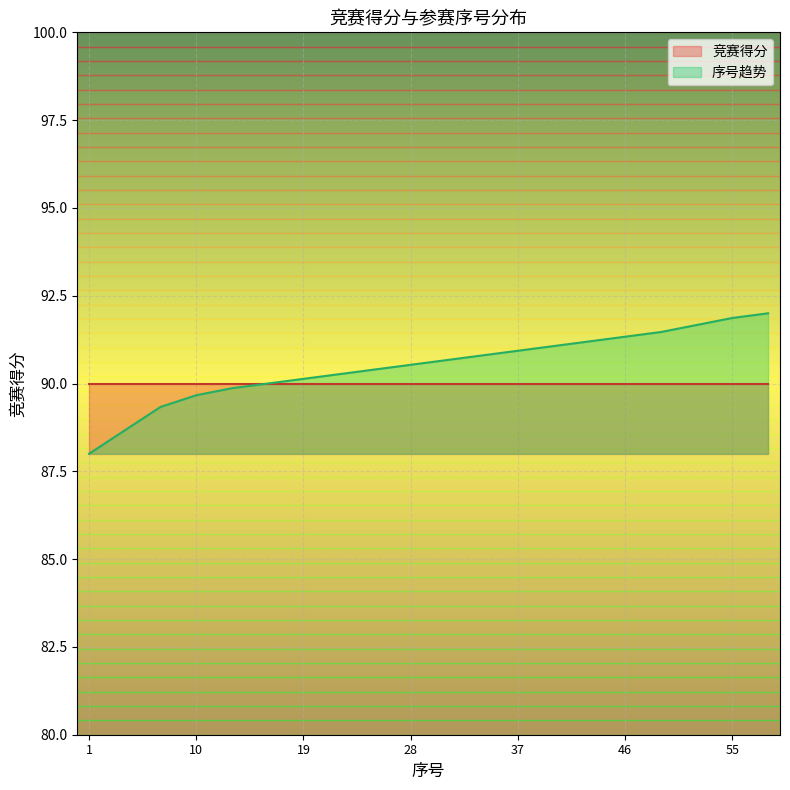

List the labels in order of value, smallest first.

1, 4, 7, 10, 13, 16, 19, 22, 25, 28, 31, 34, 37, 40, 43, 46, 49, 52, 55, 58